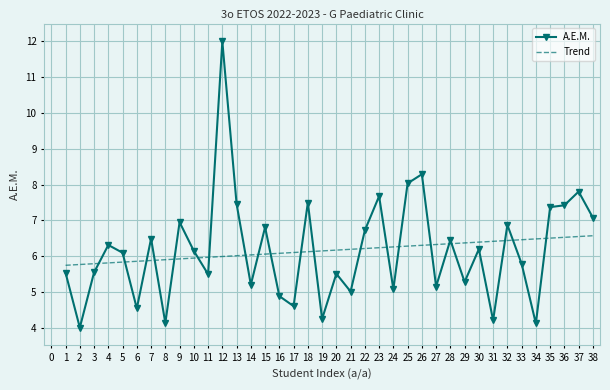

Which series changed the most between 1 and 37?

A.E.M.